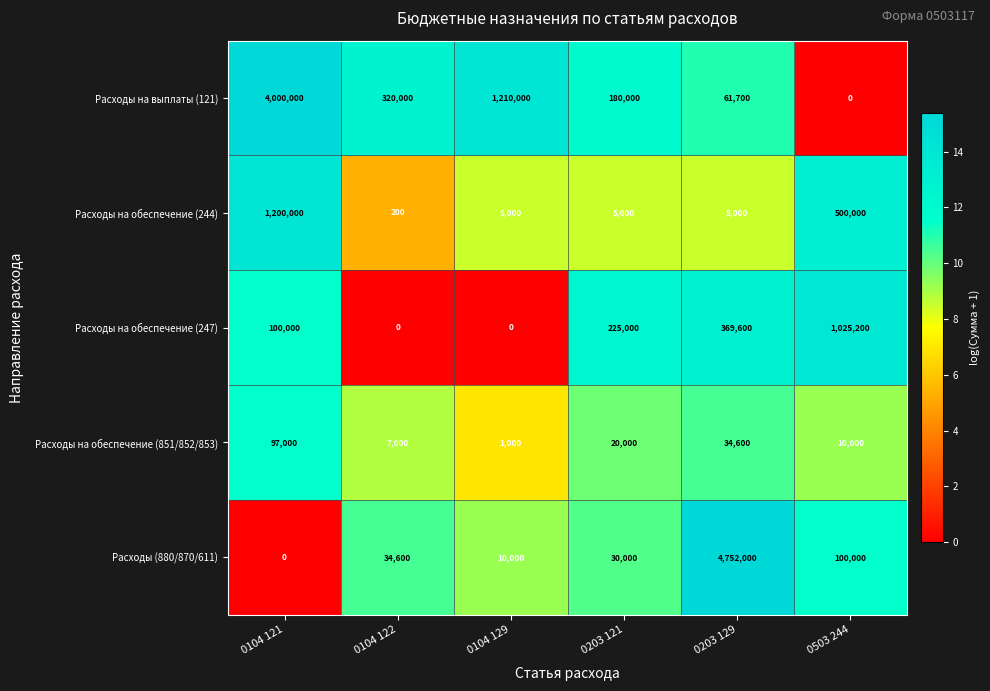

What value does the Расходы на обеспечение (851/852/853) series have at 0203 129?

34600